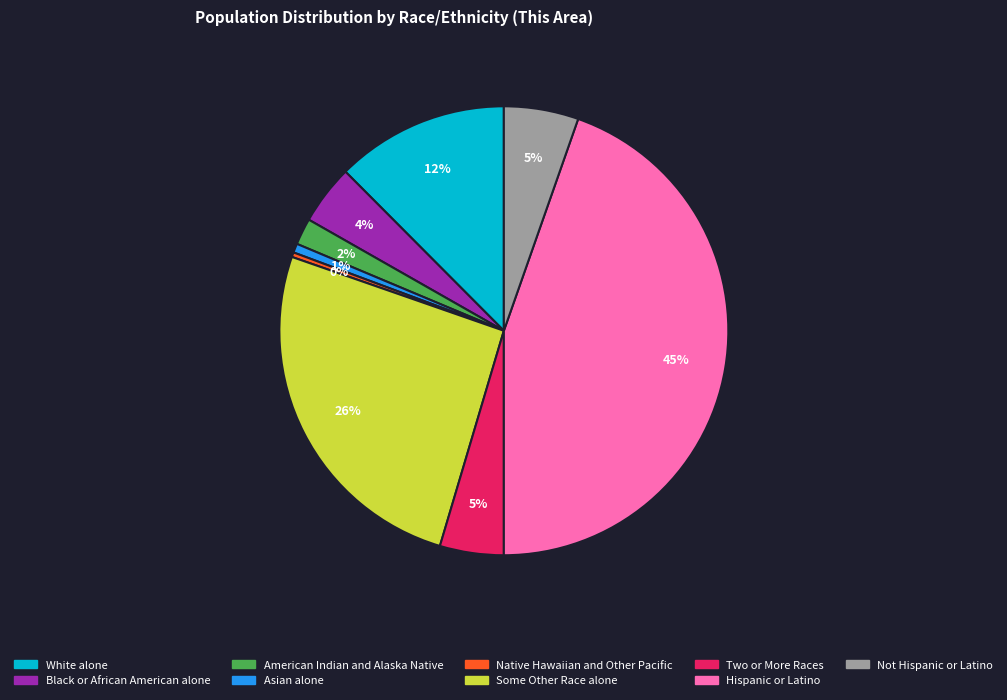

The Two or More Races slice represents 5% of the pie. True or false?

True